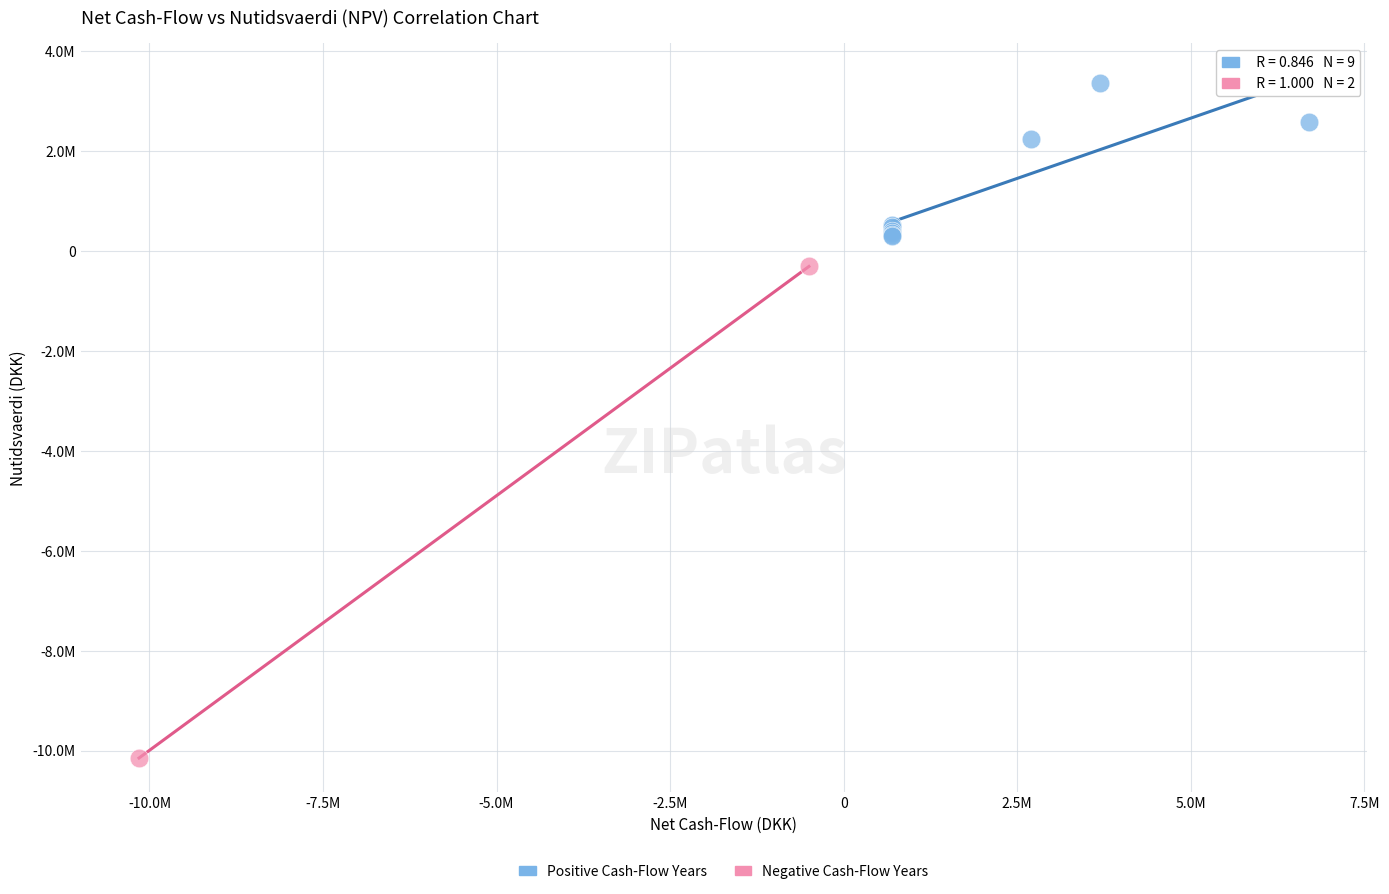

Which series has the largest Y range (max minus min)?

Negative Cash-Flow Years